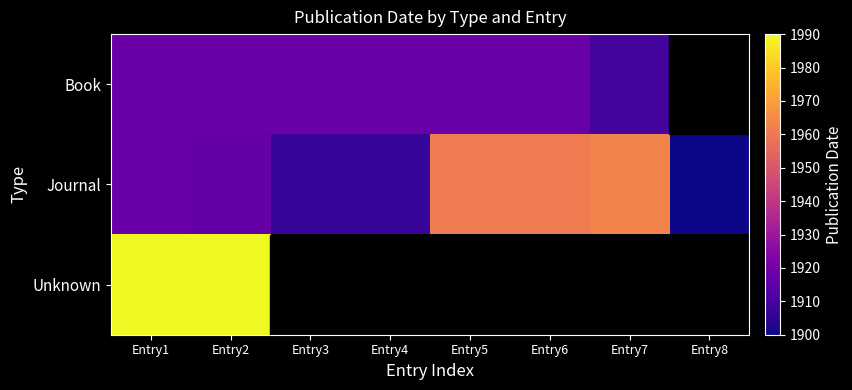

What is the spread (max minus min) of values at Entry2?

73.0